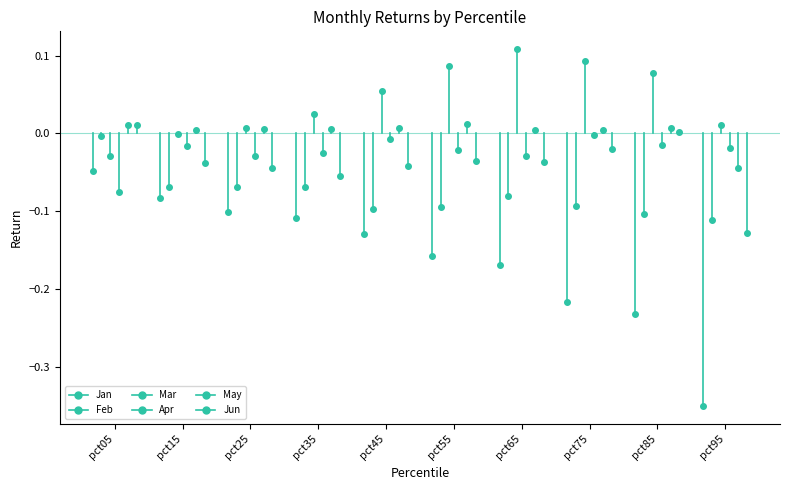

Which series has the largest total across all categories?

May